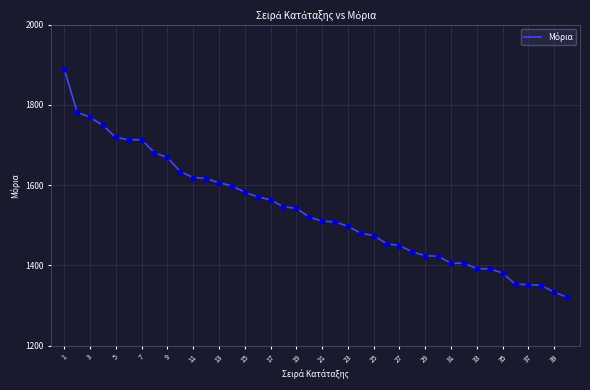

What is the difference between the maximum and minimum values?

569.0